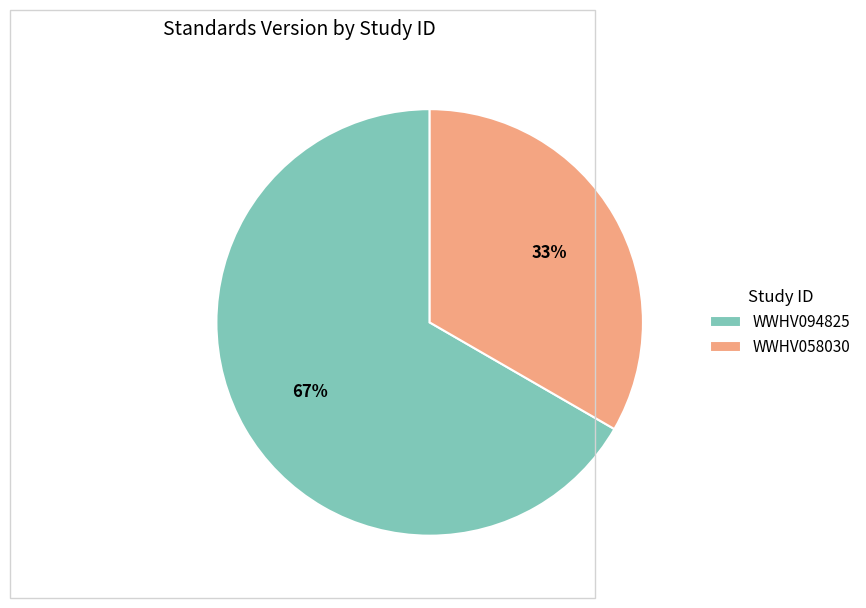

Rank the categories by value from highest to lowest.

WWHV094825, WWHV058030